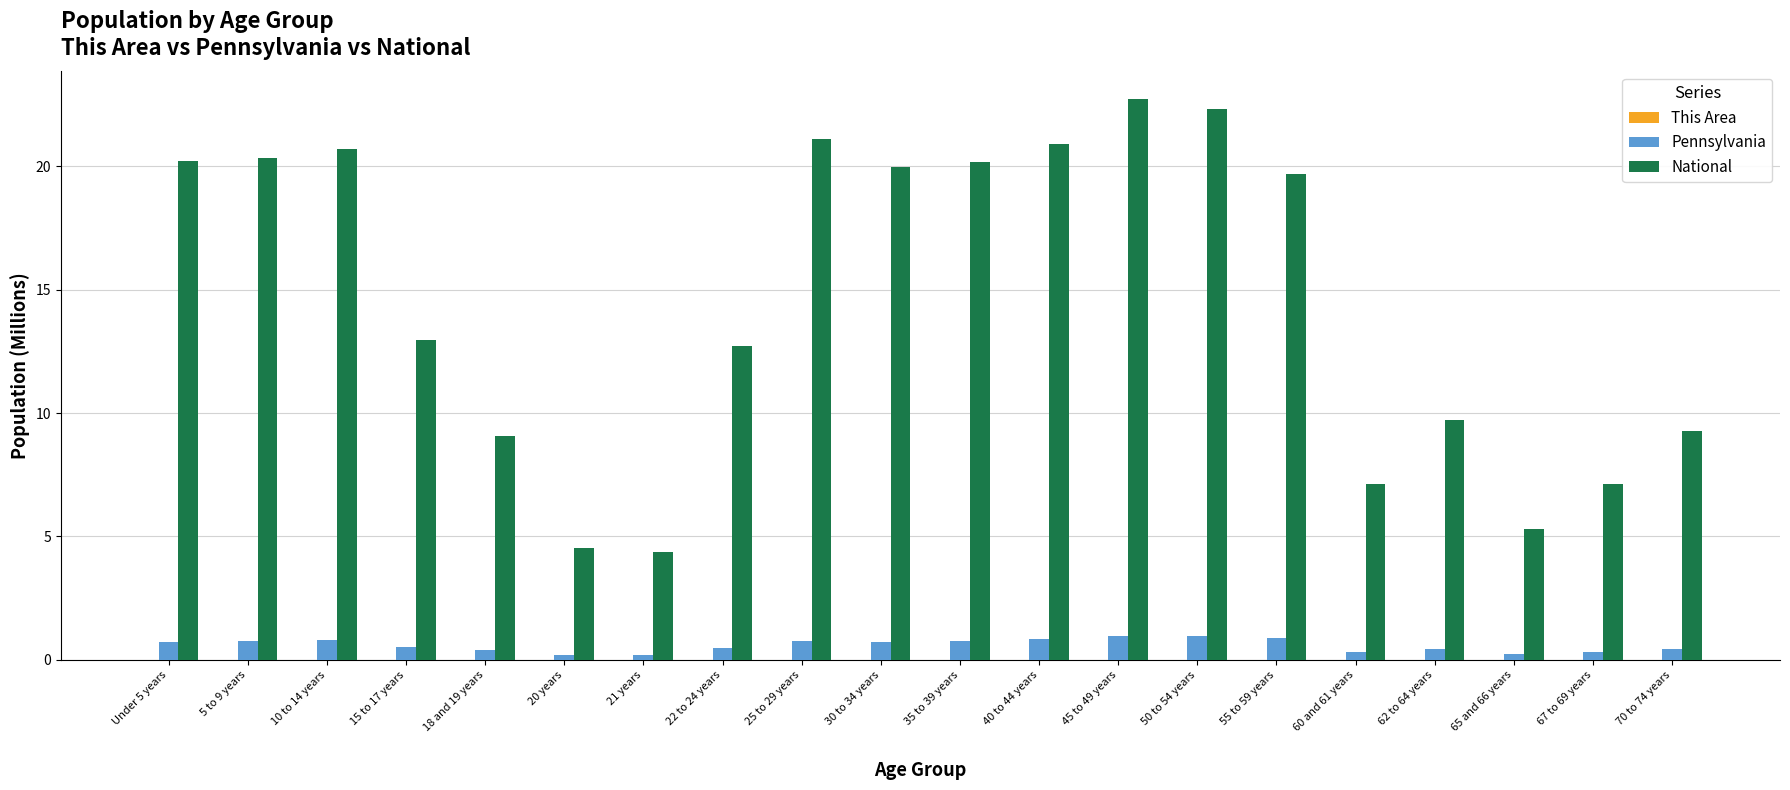

Which series has the largest total across all categories?

National